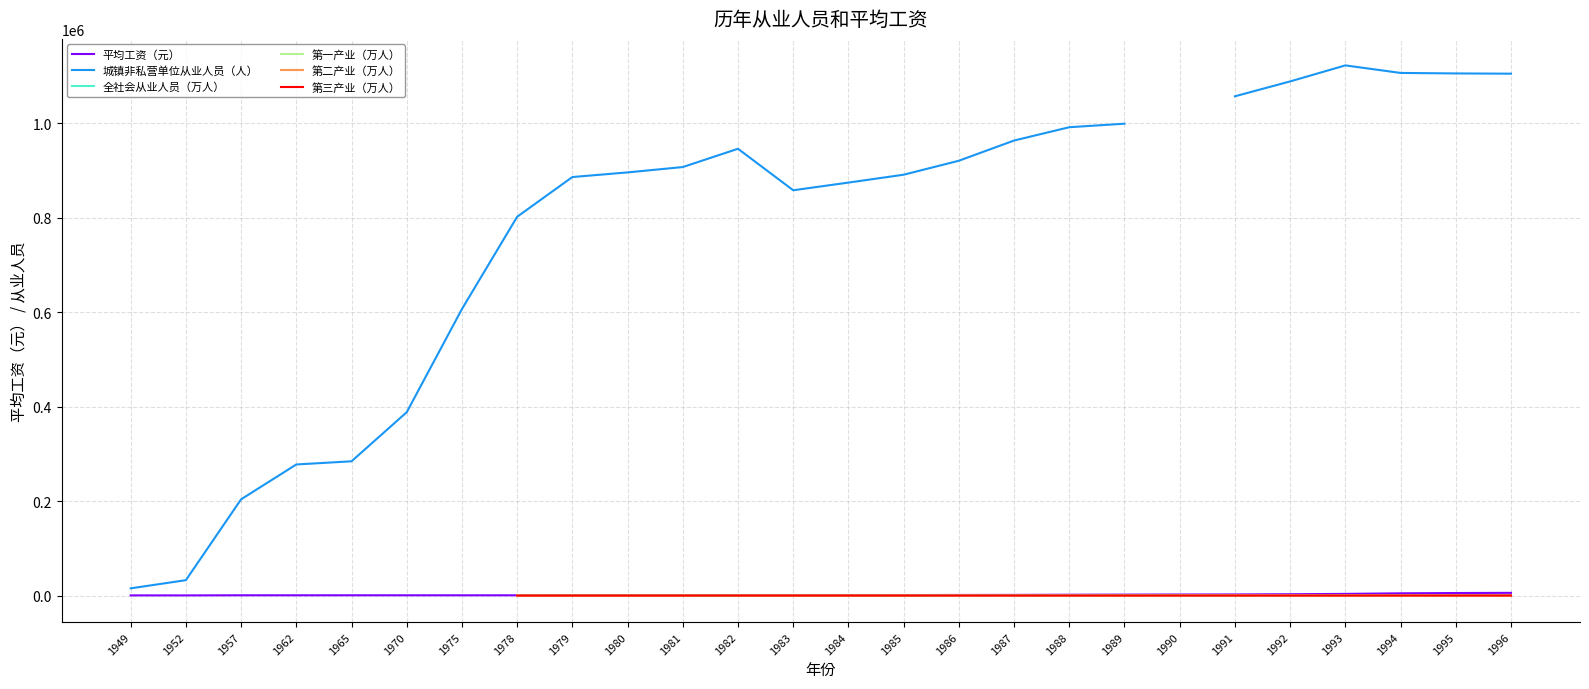

Between 1981 and 1986, which series saw the biggest shift?

城镇非私营单位从业人员（人）